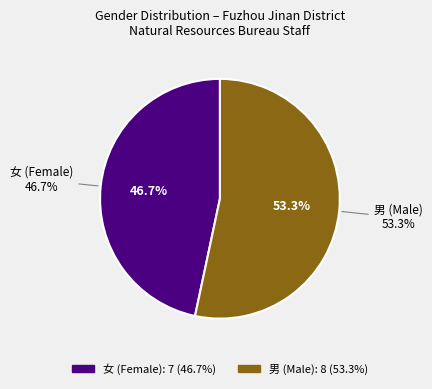

Which slice represents more than half of the pie?

男